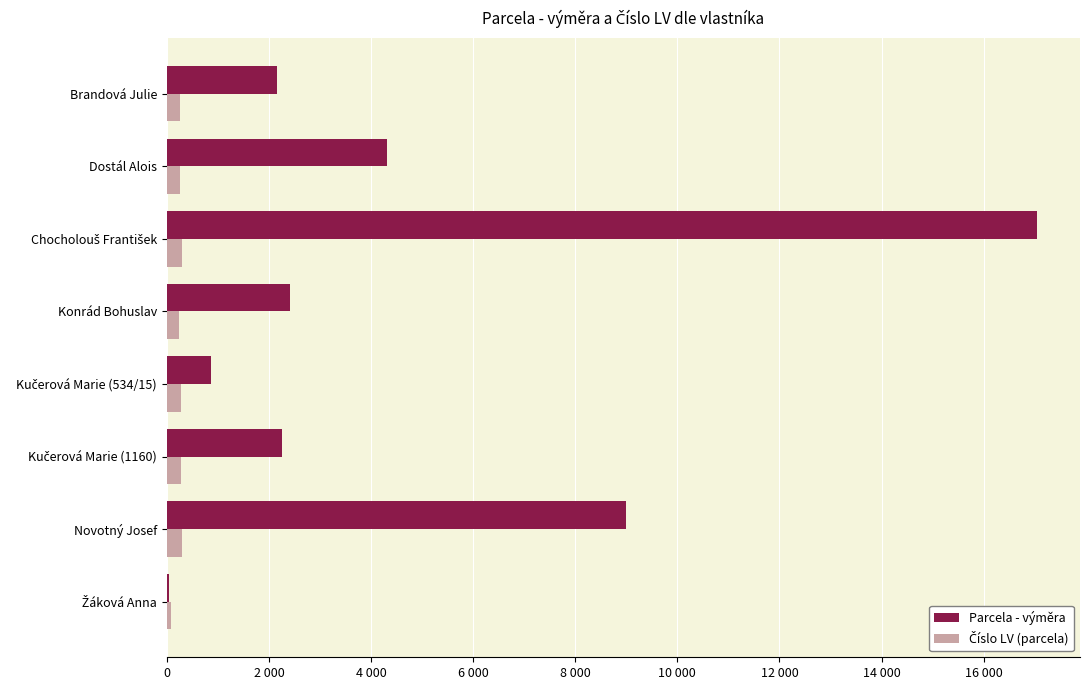

Reading left to right, what are all the values shown in this chart?

Parcela - výměra: 2165	4315	17035	2419	859	2252	8995	37
Číslo LV (parcela): 263	253	292	240	277	277	290	85